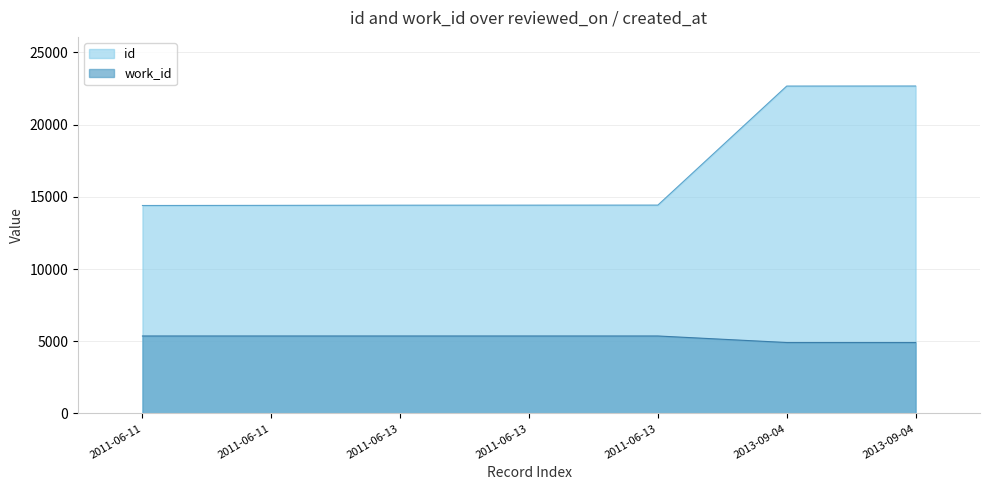

The id series shows 30737 at 2013-09-04. True or false?

False